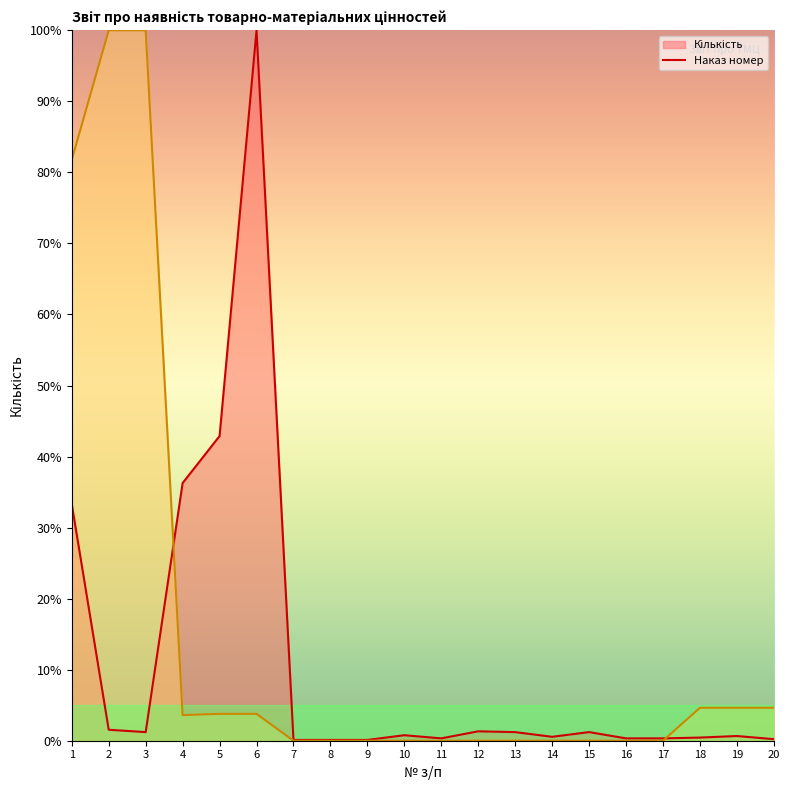

Where is Наказ номер nearest to the value 50?

1